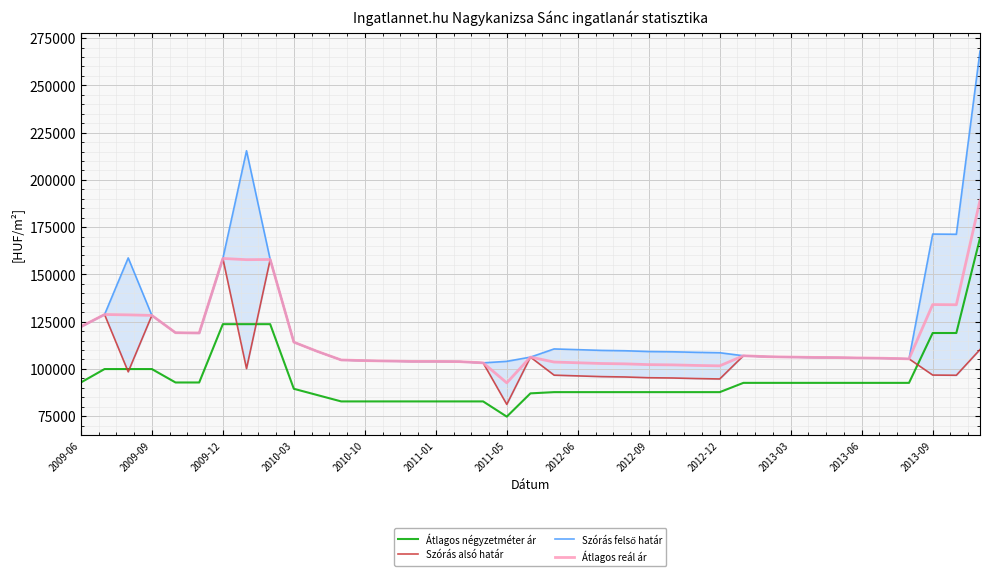

True or false: Átlagos reál ár and Átlagos négyzetméter ár cross at least once.

False